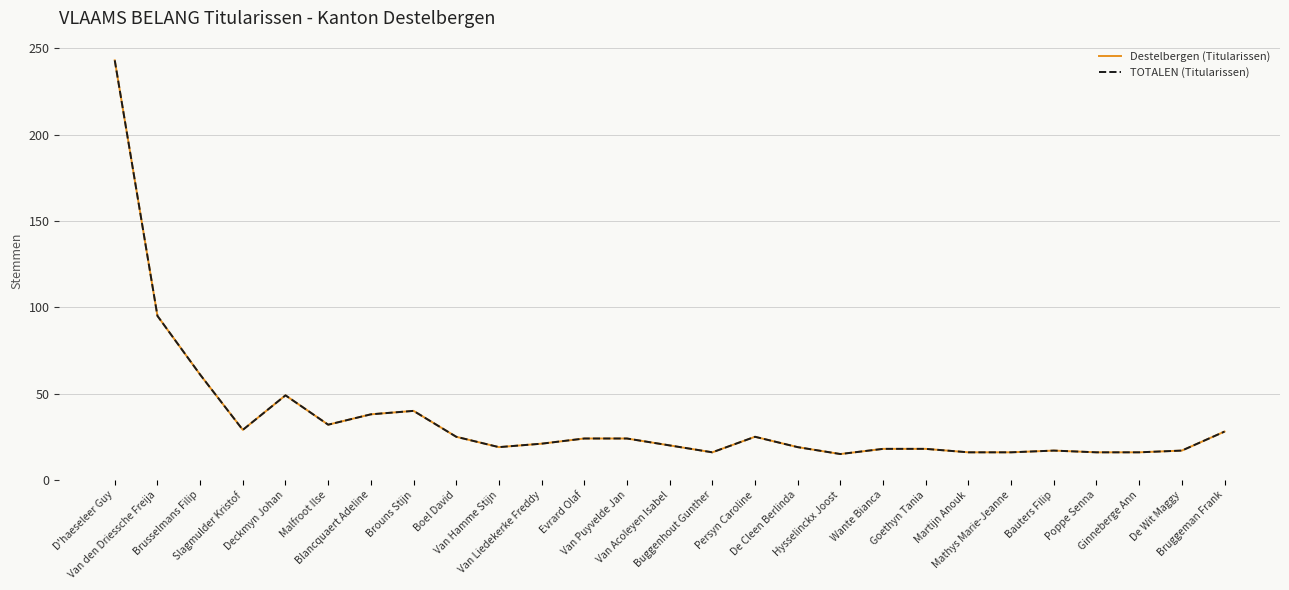

At which category does Destelbergen (Titularissen) reach its first local peak?

Deckmyn Johan